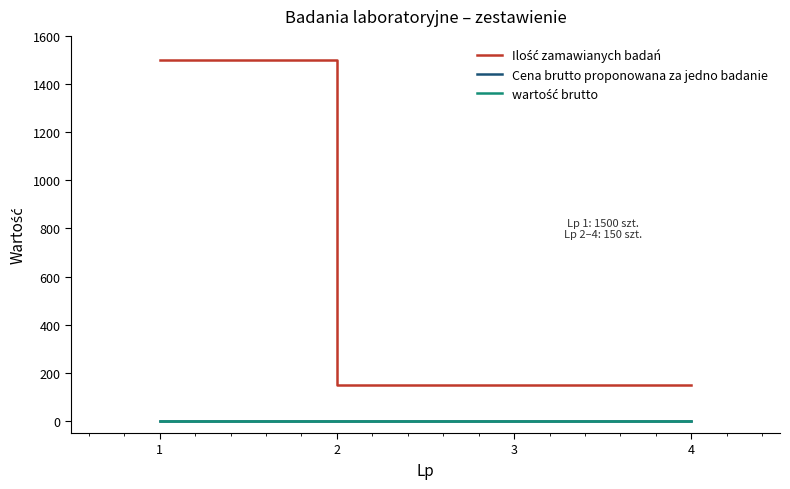

How many lines are shown in the chart?

3